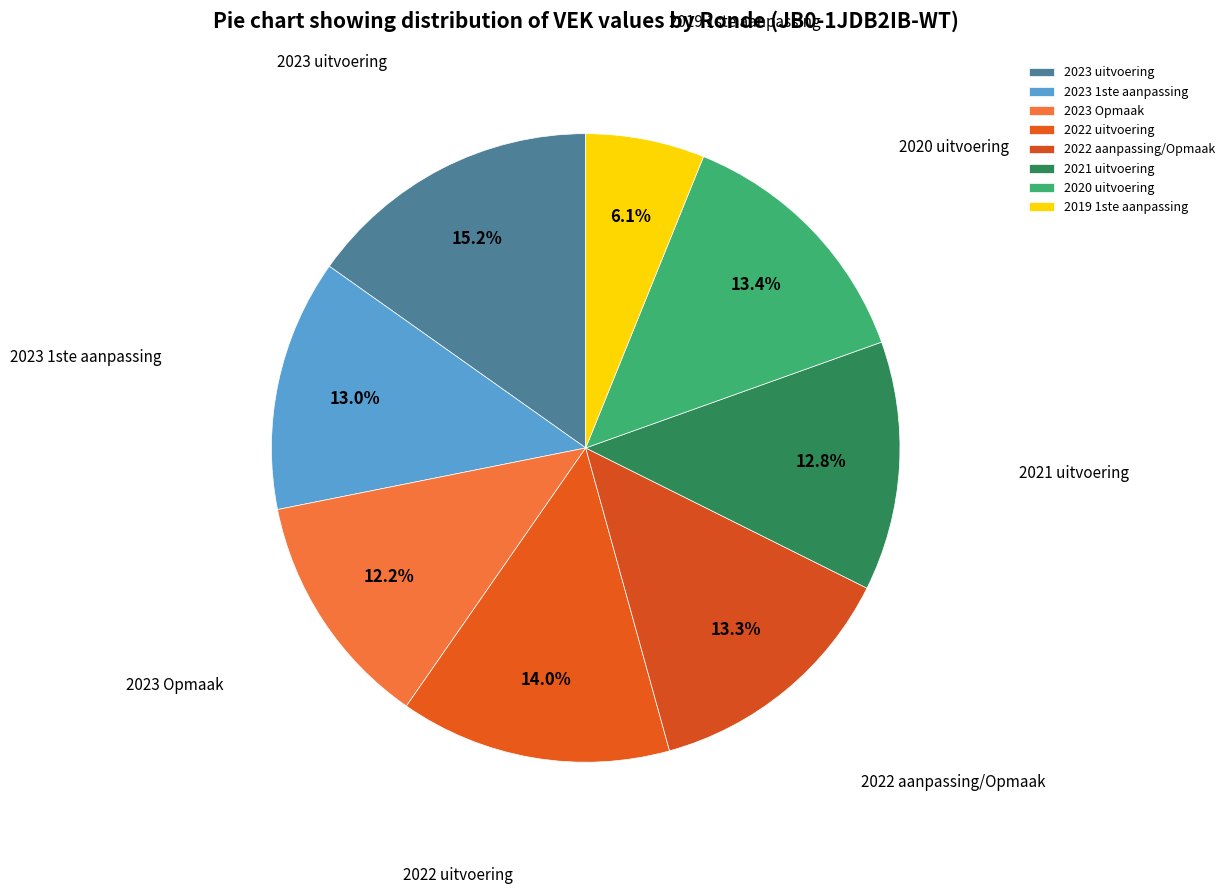

Is there any slice that represents more than half of the pie?

No